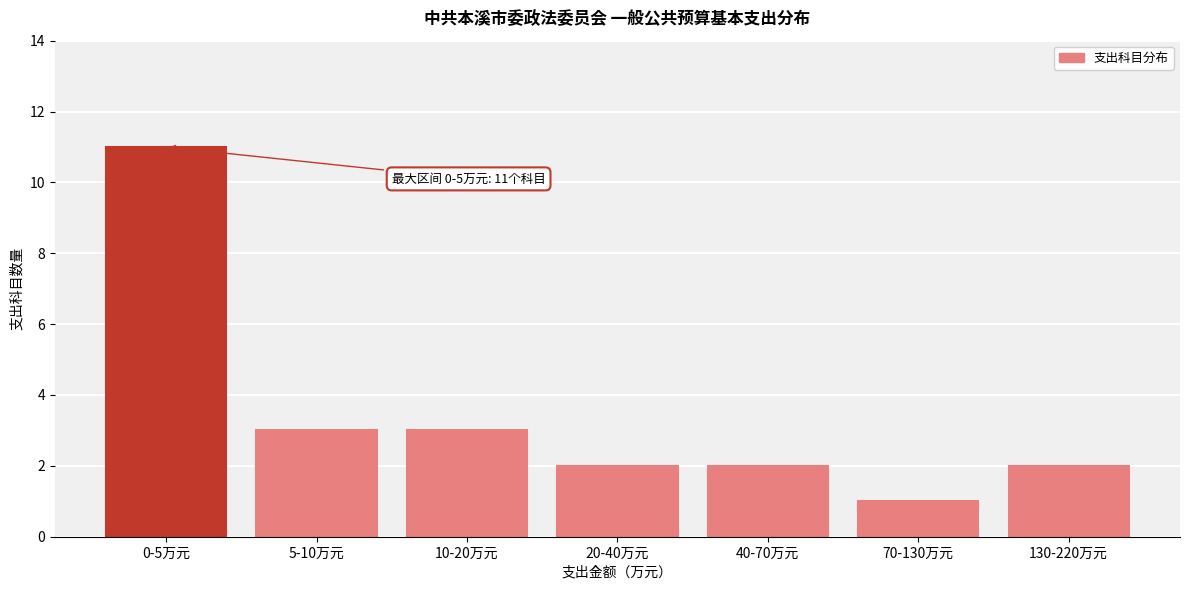

Reading right to left, what are all the values shown in this chart?

130-220万元=2	70-130万元=1	40-70万元=2	20-40万元=2	10-20万元=3	5-10万元=3	0-5万元=11